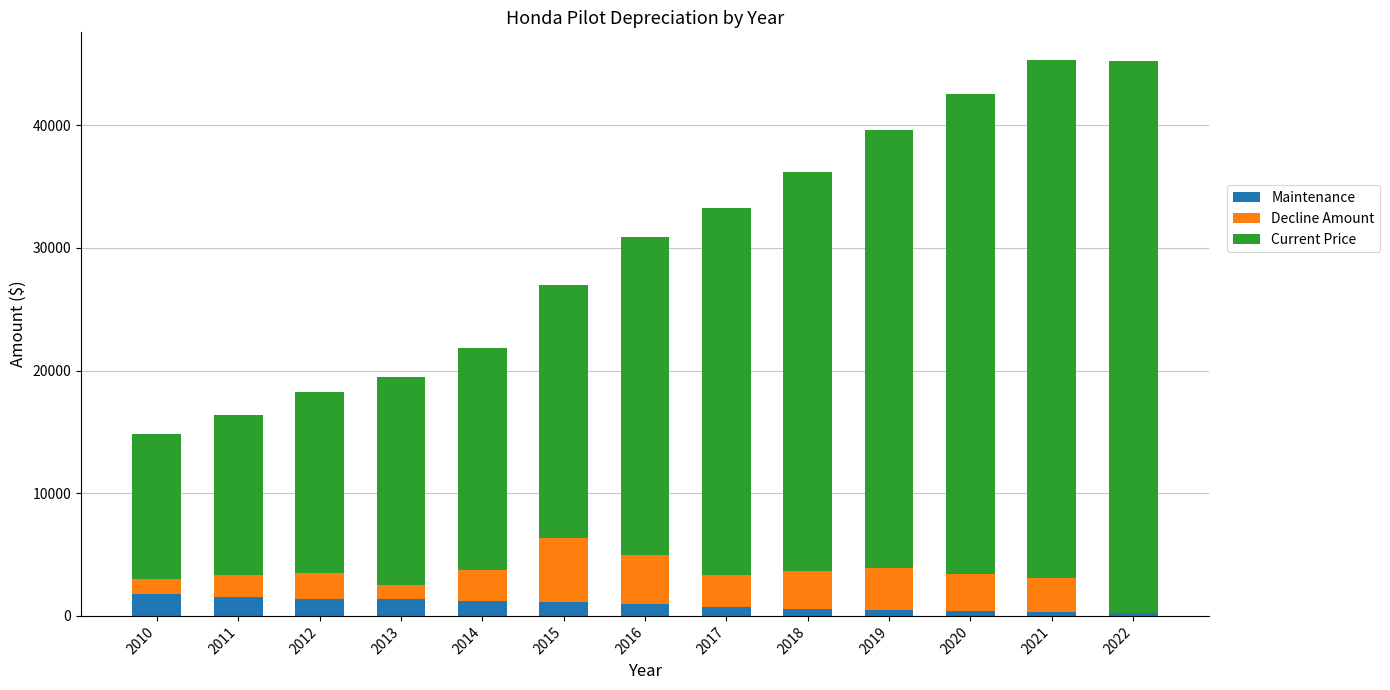

What is the maximum value for Maintenance?

1765